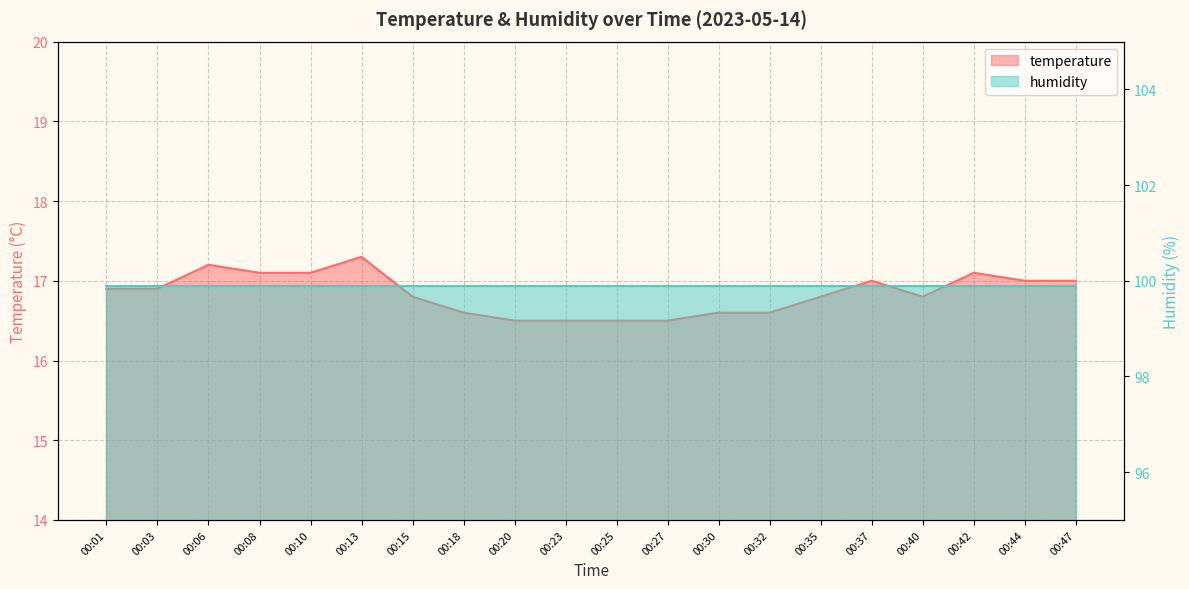

Between 00:30 and 00:47, which is larger?

00:47